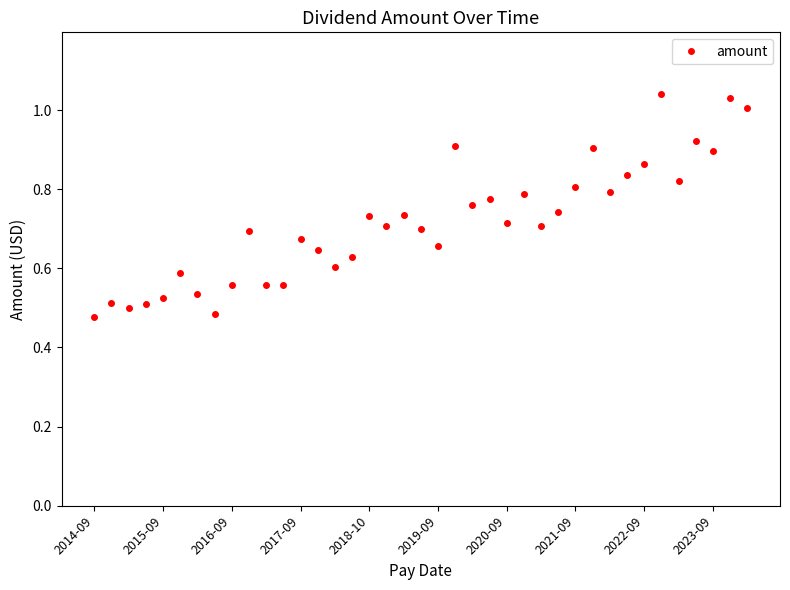

What is the sum of all values?

27.9